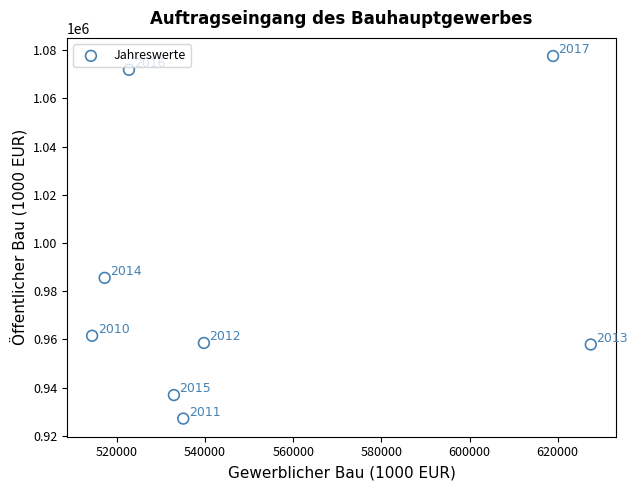

What Y value in the scatter plot is closest to 1002347?

985517.9